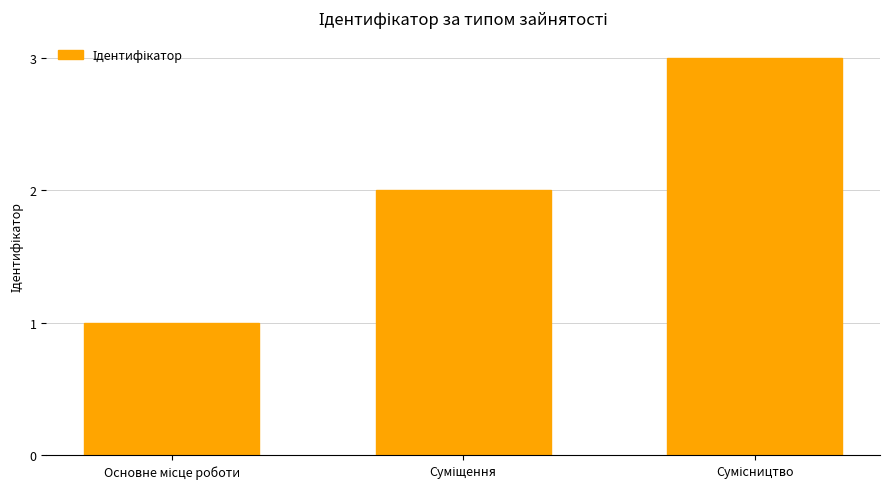

What is the sum of all values?

6